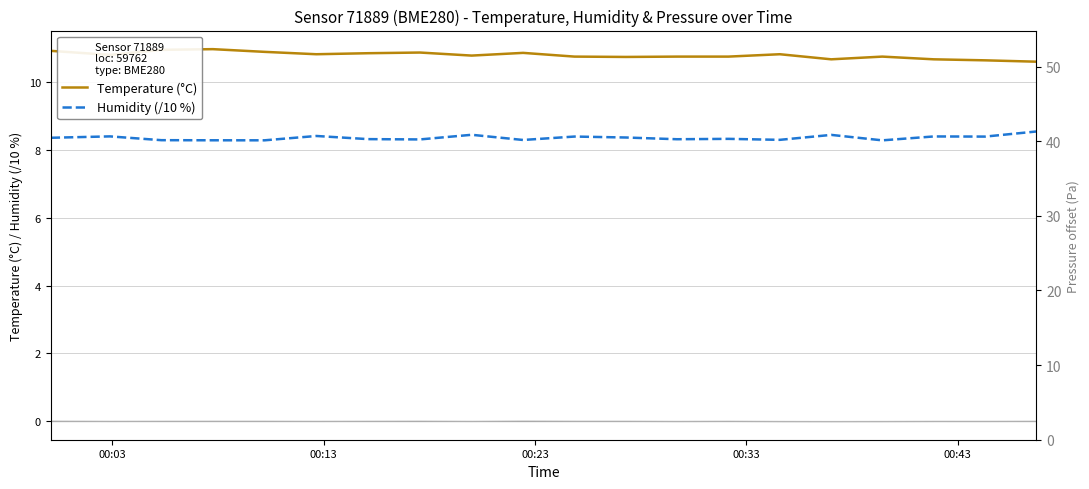

True or false: Humidity (/10 %) and Temperature (°C) cross at least once.

False